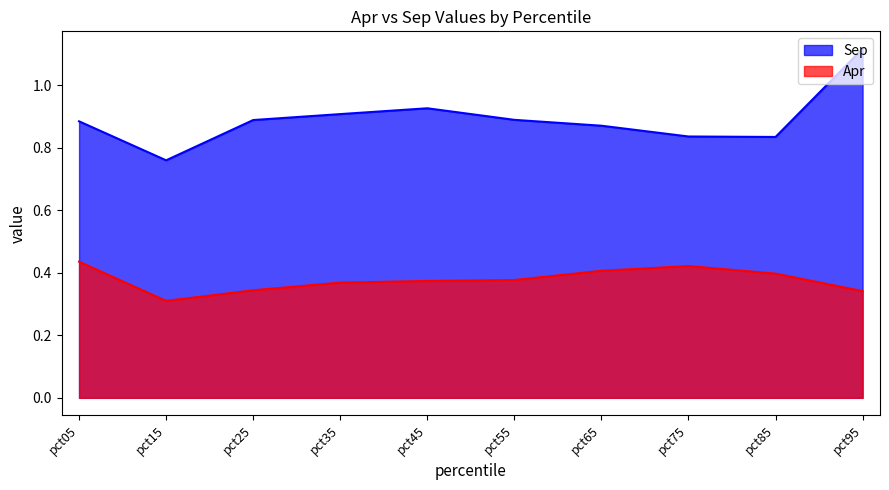

At which category does the chart reach its minimum across all series?

pct15